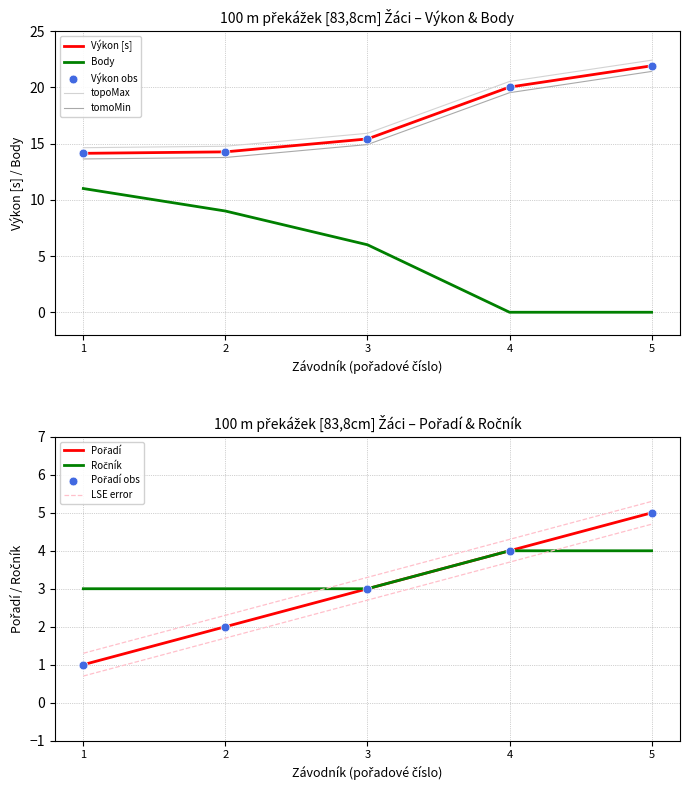

What are all the series names shown in the legend?

Pořadí, Výkon, Ročník, Body